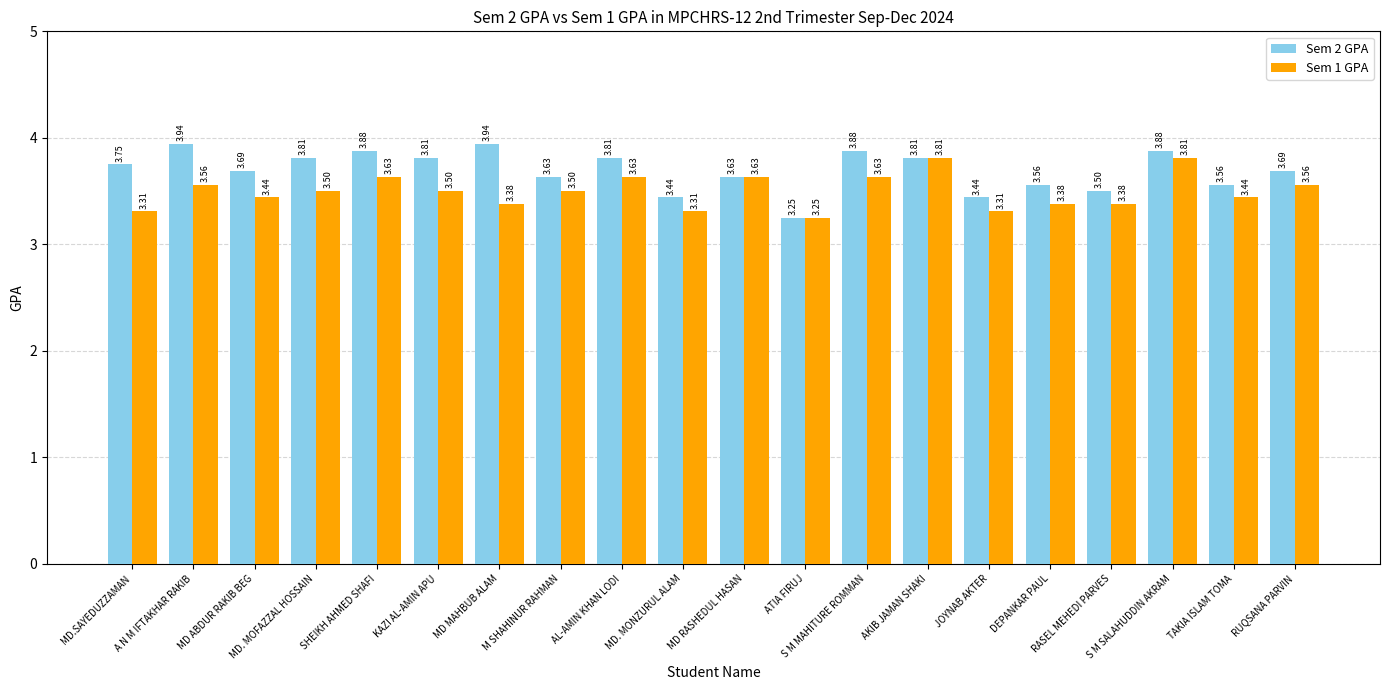

Which series has the widest spread of values?

Sem 2 GPA